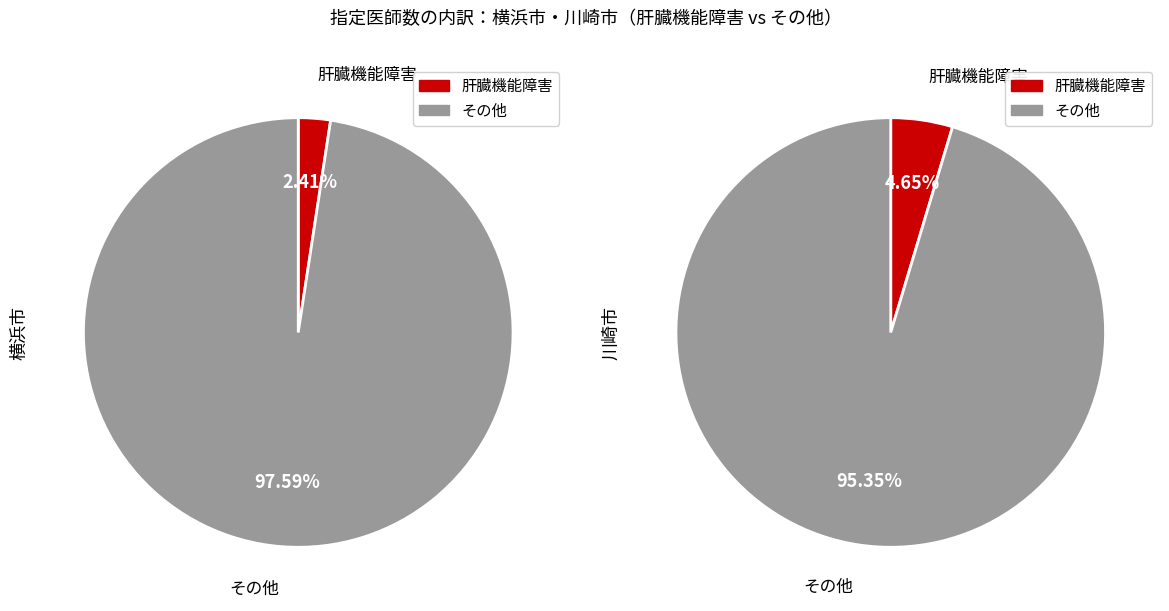

Is it true that 肝臓機能障害 is 1% of the pie?

False